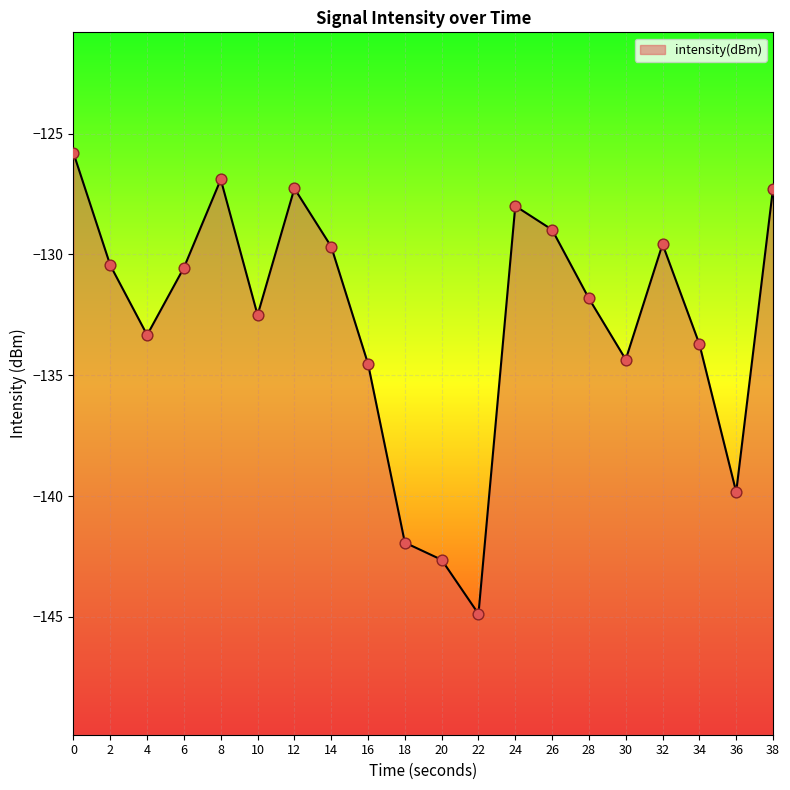

Which has a higher value, 20 or 16?

16